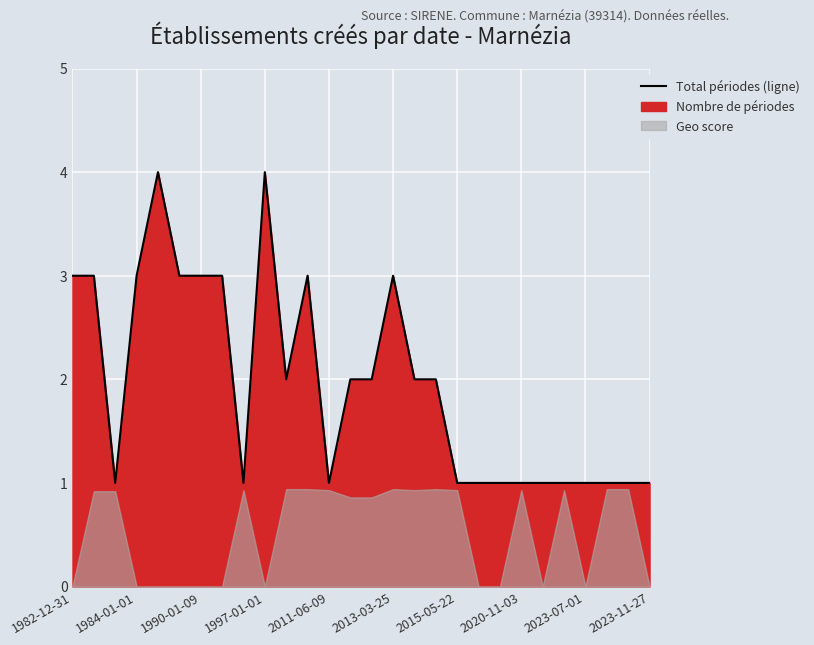

What is the value of the 16th point from the left?

3